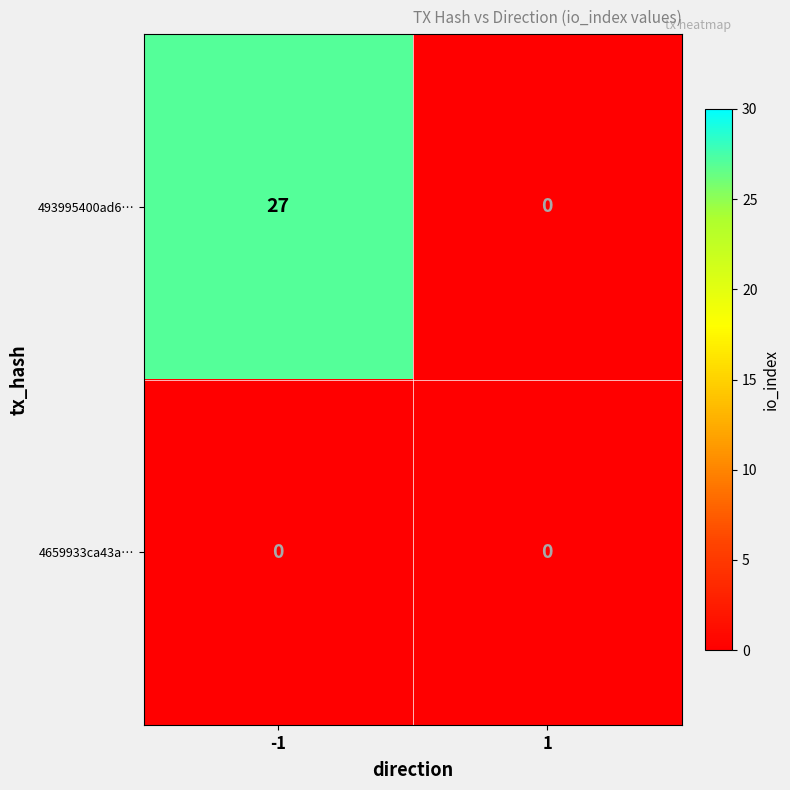

Read the 493995400ad6… value at -1, to the nearest 5.

25